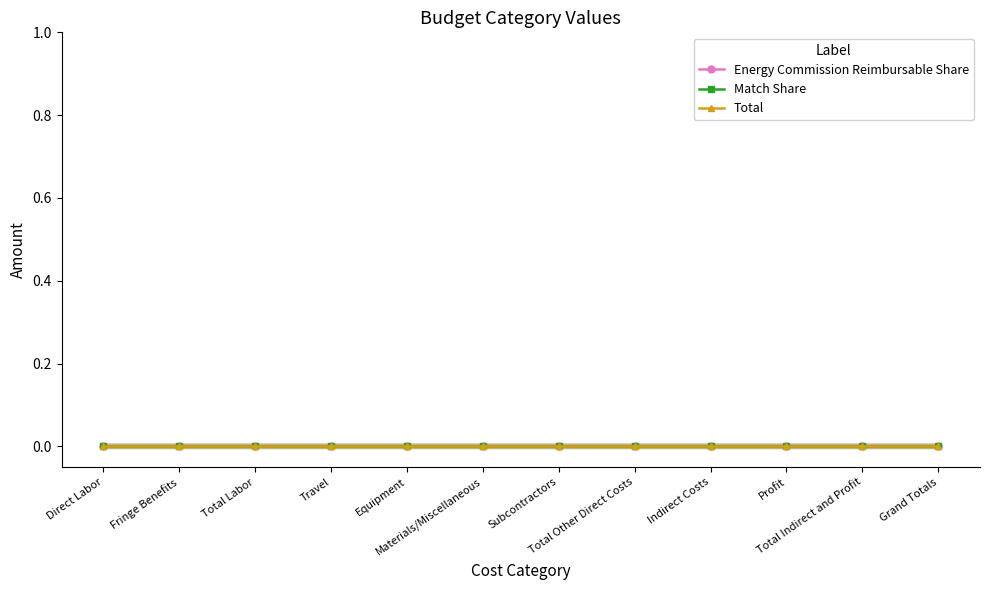

Which series has the largest total across all categories?

Energy Commission Reimbursable Share